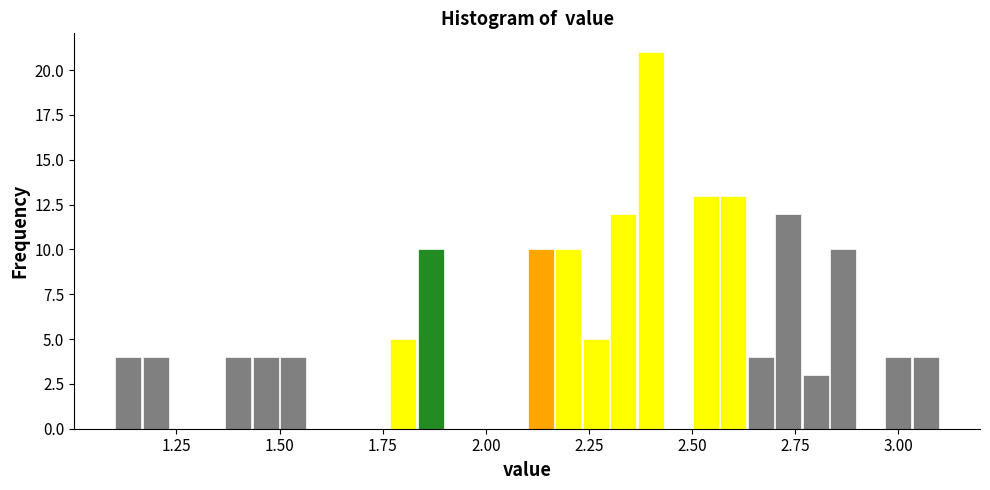

Around what value on the x-axis is the tallest bar? Give the approximate position of its centre, as read against the axis.

2.40